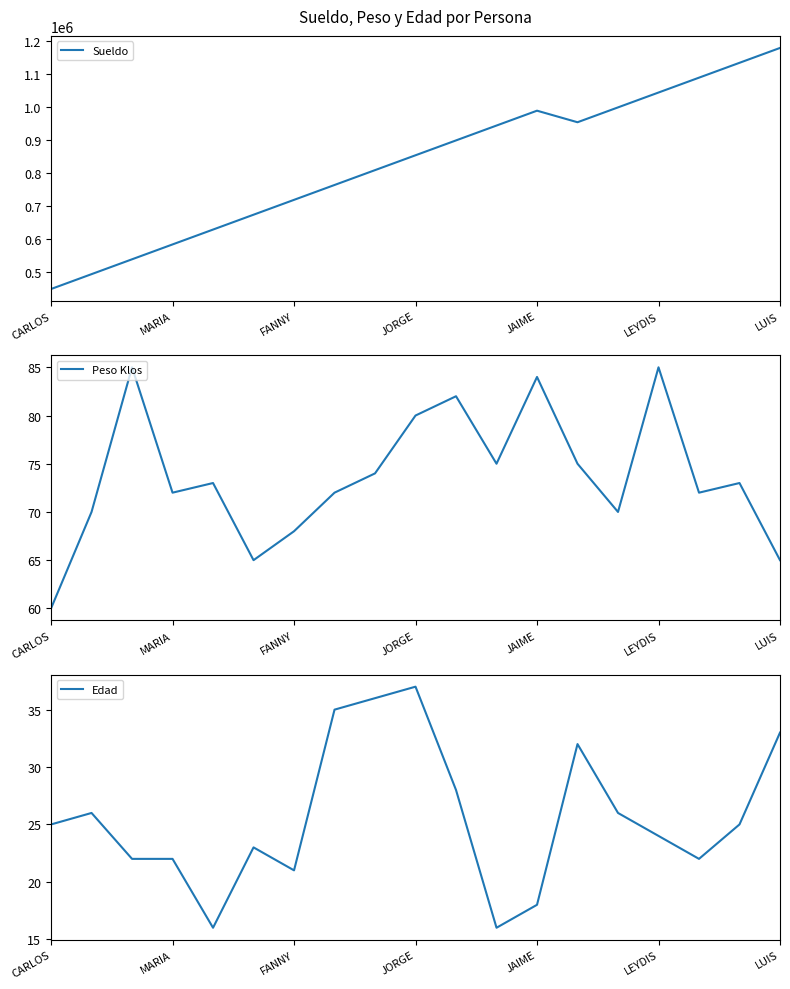

Read the Peso Klos value at CARLOS, to the nearest 5.

60